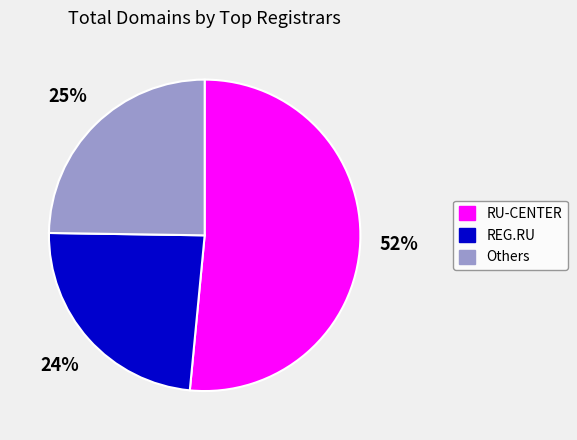

How many slices are in this pie chart?

3